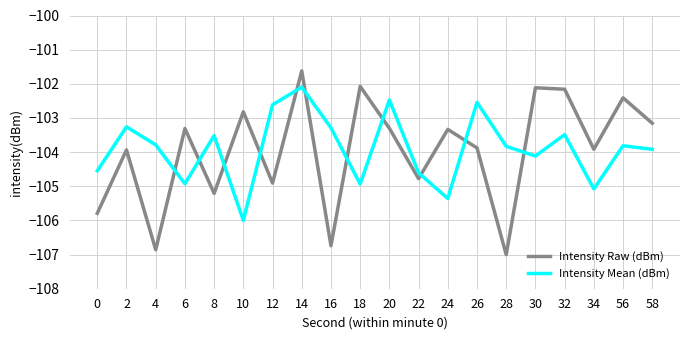

What is the lowest value of the Intensity Mean (dBm) series?

-106.0